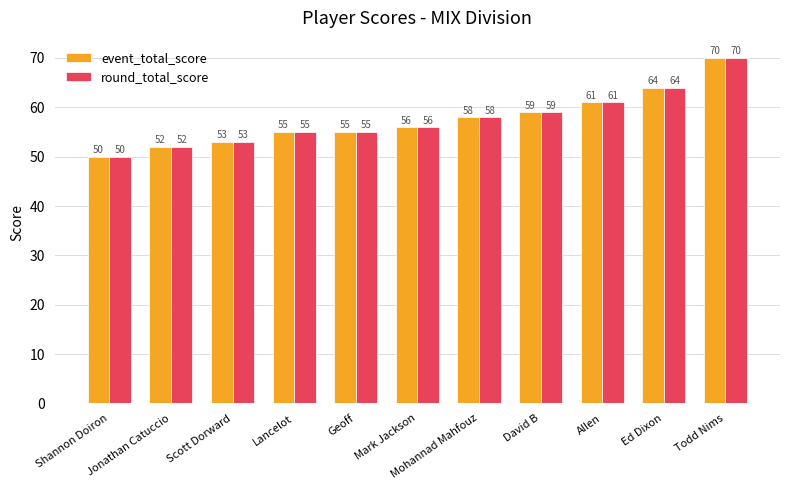

Reading left to right, list all the values displayed in this chart.

event_total_score: 50	52	53	55	55	56	58	59	61	64	70
round_total_score: 50	52	53	55	55	56	58	59	61	64	70